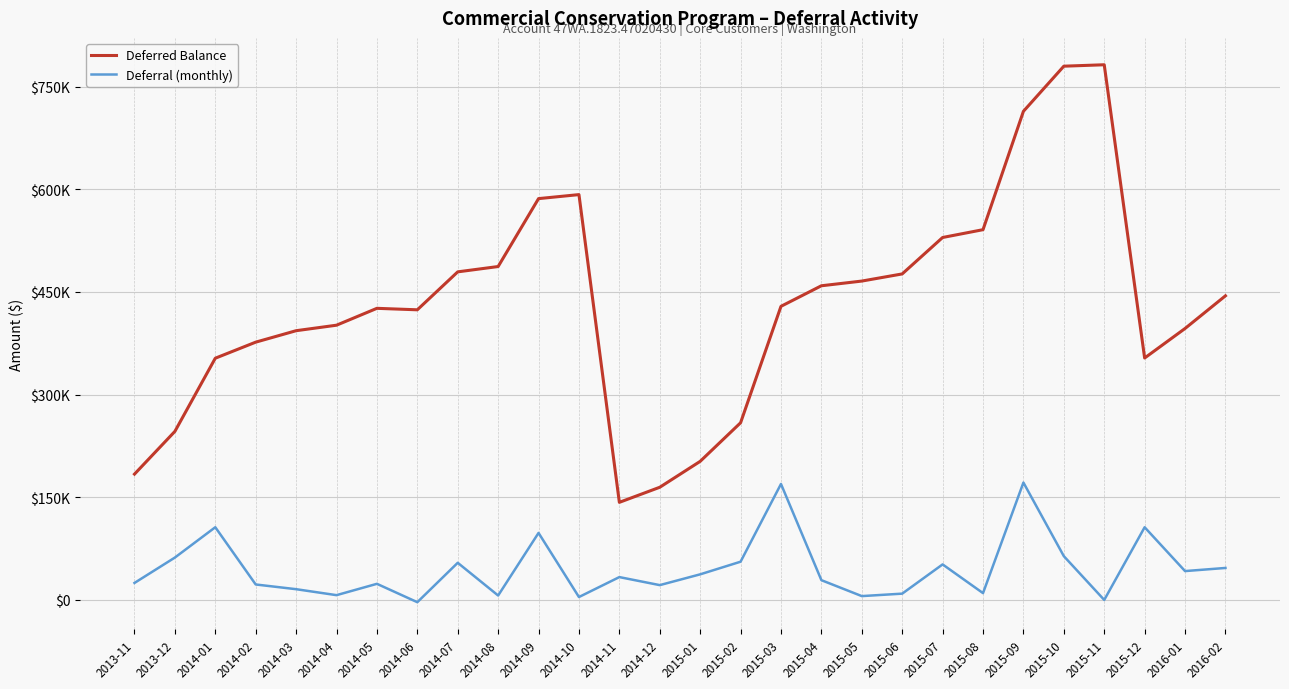

True or false: Deferral (monthly) has more than 0 interior local peaks.

True